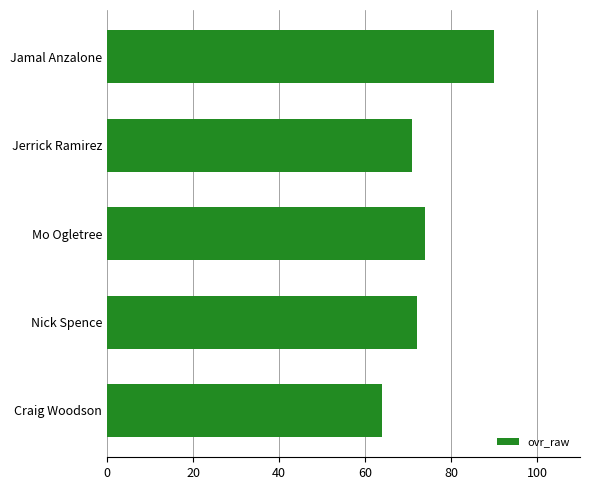

At which label is the value closest to 77?

Mo Ogletree